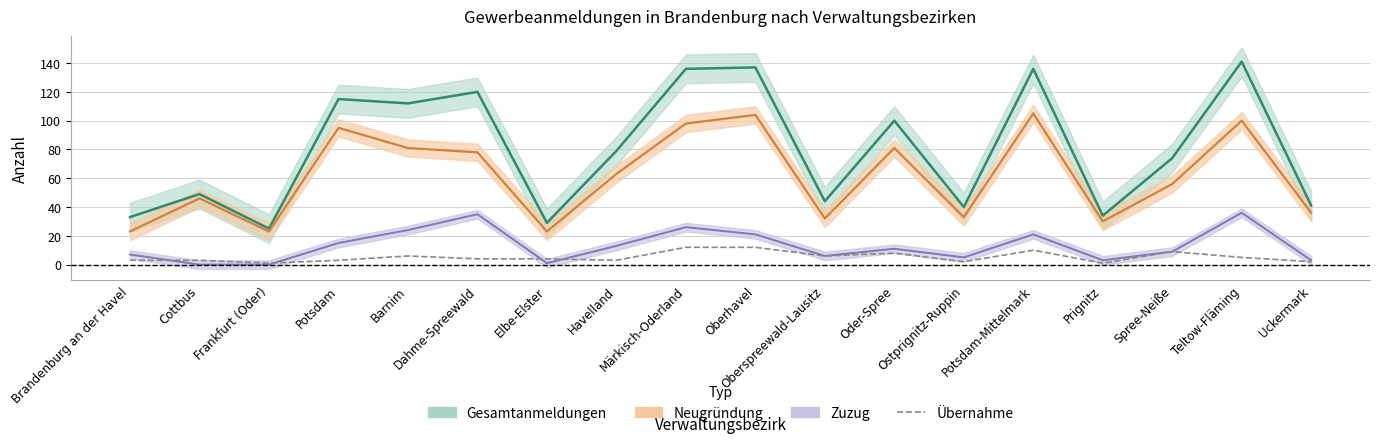

What position from the left is Prignitz?

15